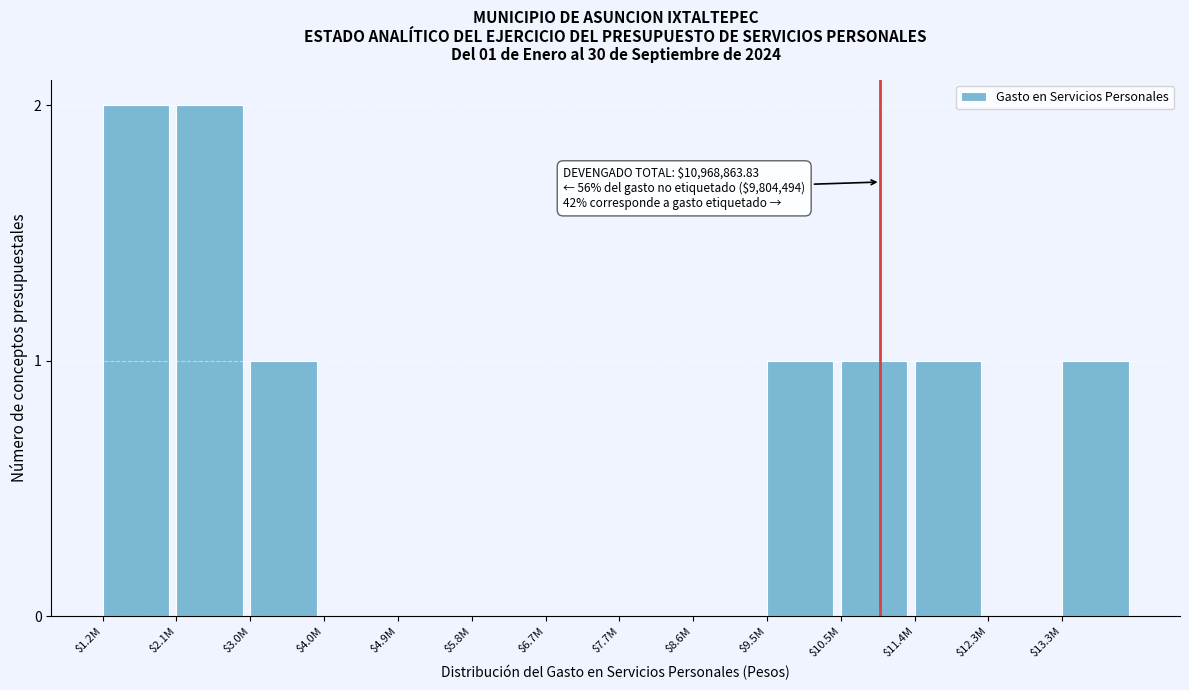

The chart shows a value of -1 at $5.8M. True or false?

False